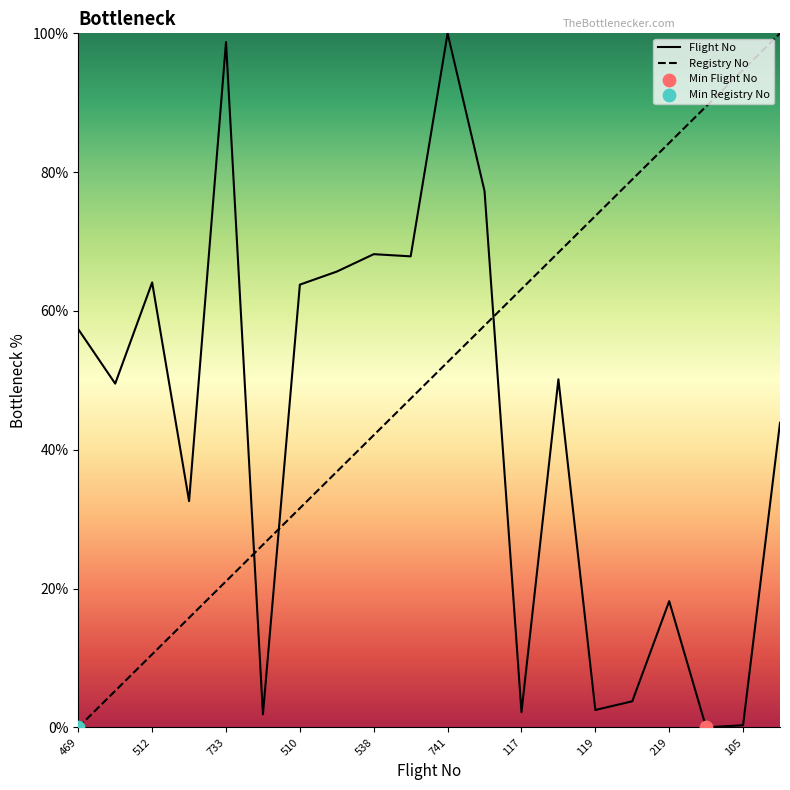

What are all the series names shown in the legend?

Flight No, Registry No